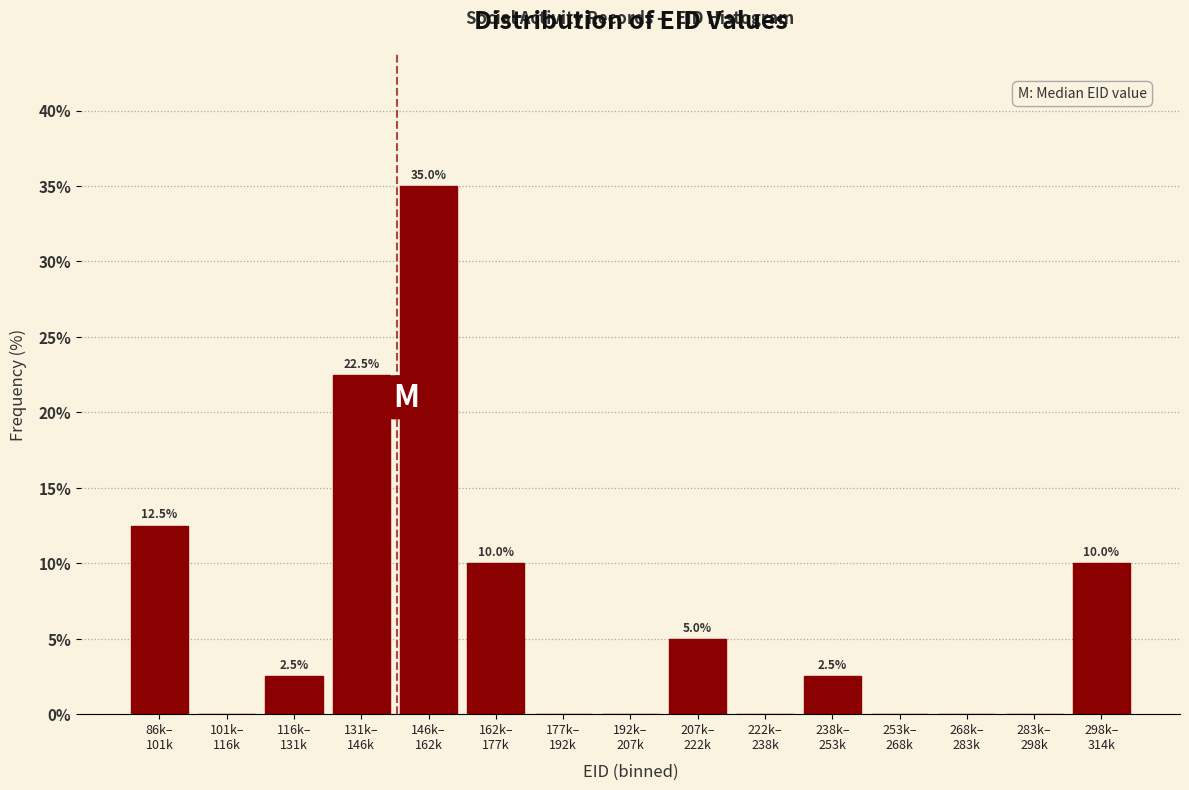

What is the sum of all values?

100.0